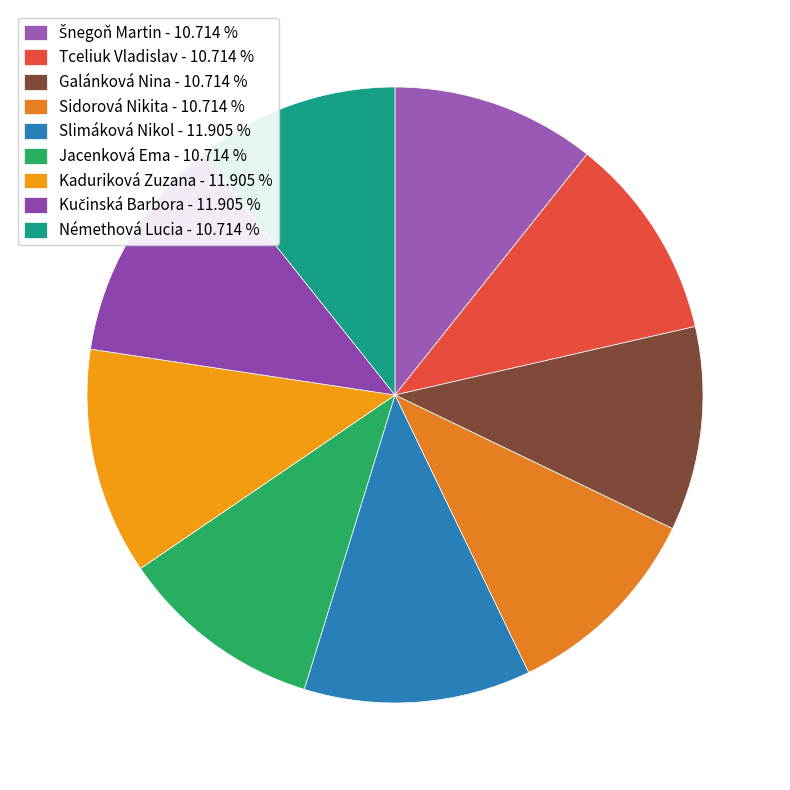

To the nearest percent, what is the difference between the largest and smallest slice percentages?

1%